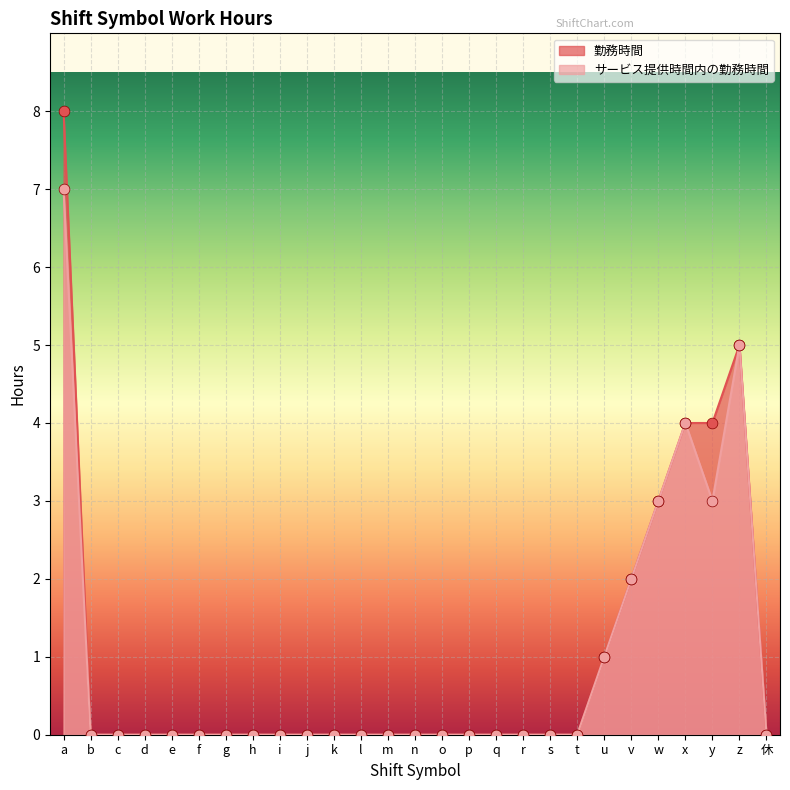

Which series has the widest spread of Y values?

勤務時間